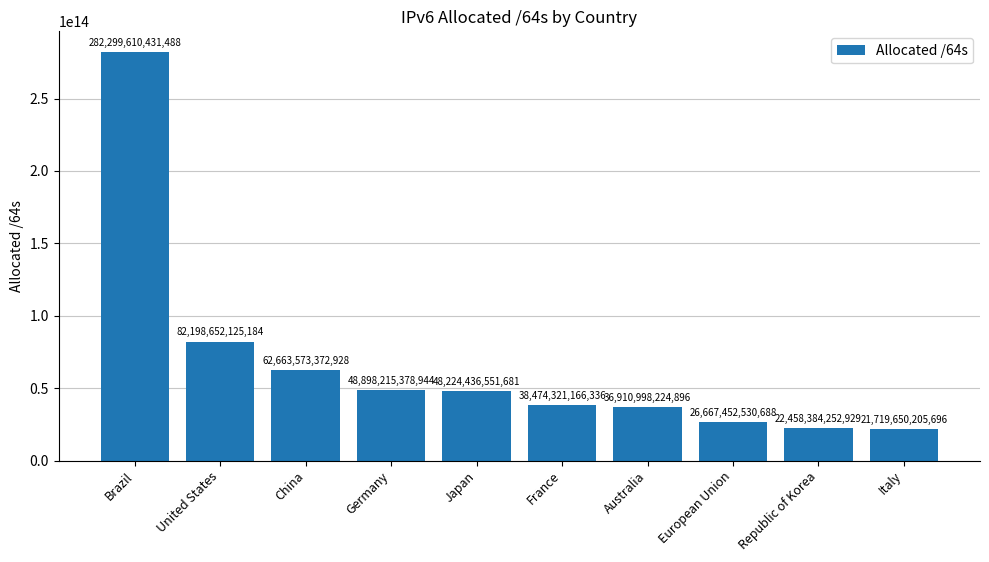

At which label does the data first exceed 48224436551681?

Brazil